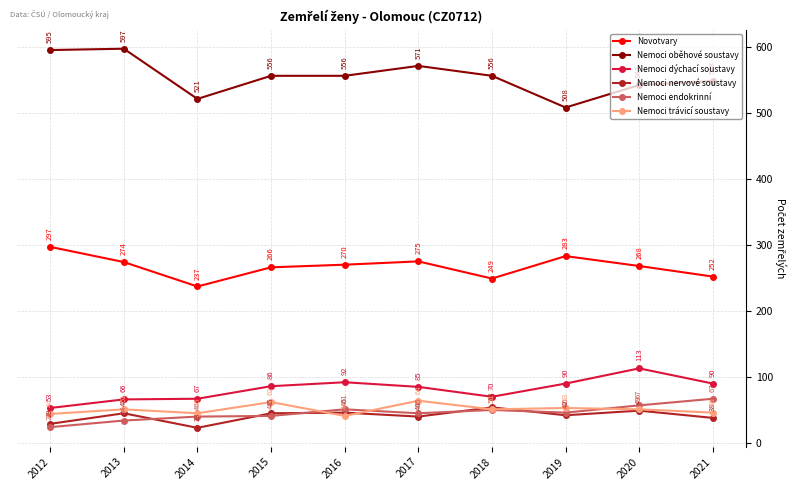

At which category does Nemoci dýchací soustavy reach its first local peak?

2016